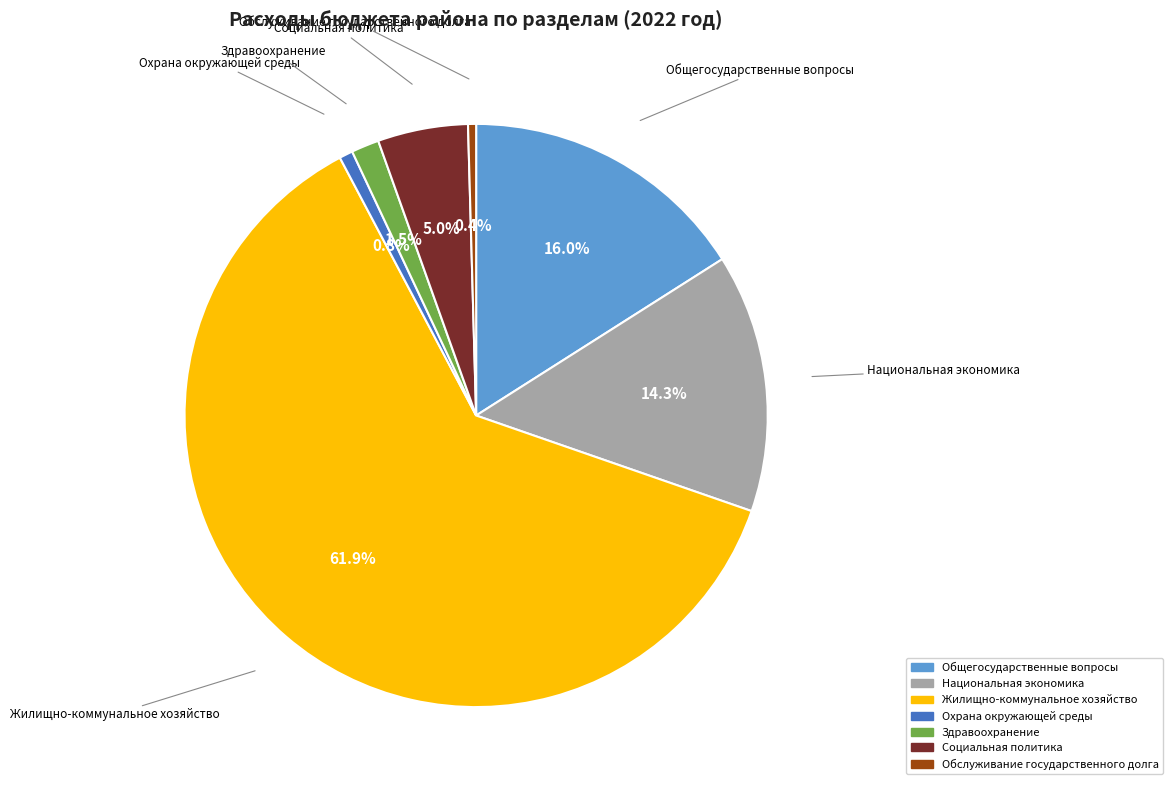

Does any single category account for the majority?

Yes